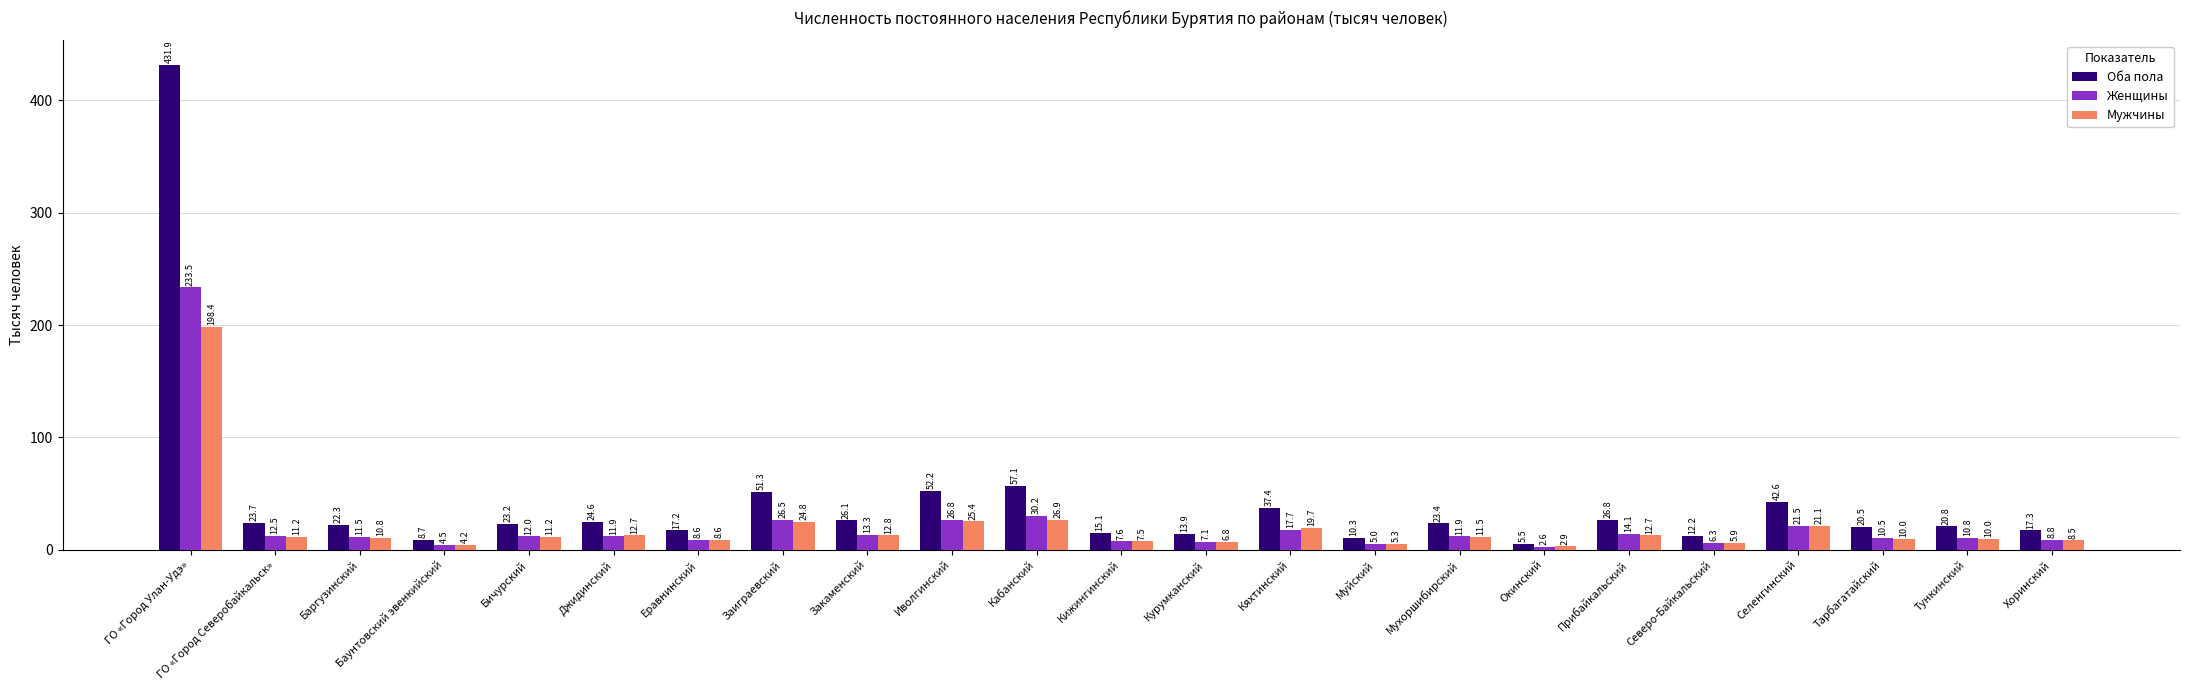

Is it true that Женщины equals 21.5 at Селенгинский?

True